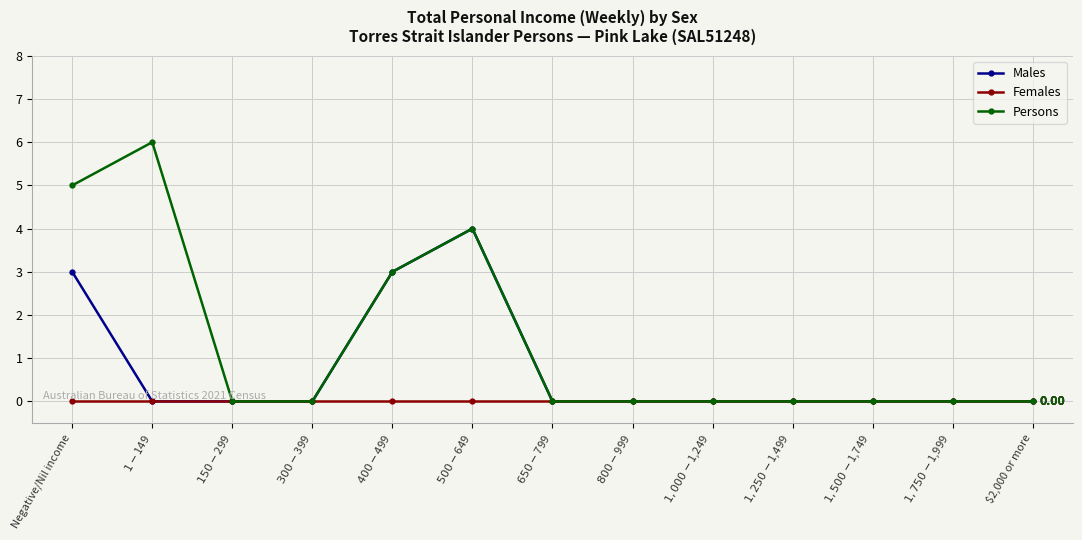

Reading left to right, what are all the values shown in this chart?

Males: 3	0	0	0	3	4	0	0	0	0	0	0	0
Females: 0	0	0	0	0	0	0	0	0	0	0	0	0
Persons: 5	6	0	0	3	4	0	0	0	0	0	0	0